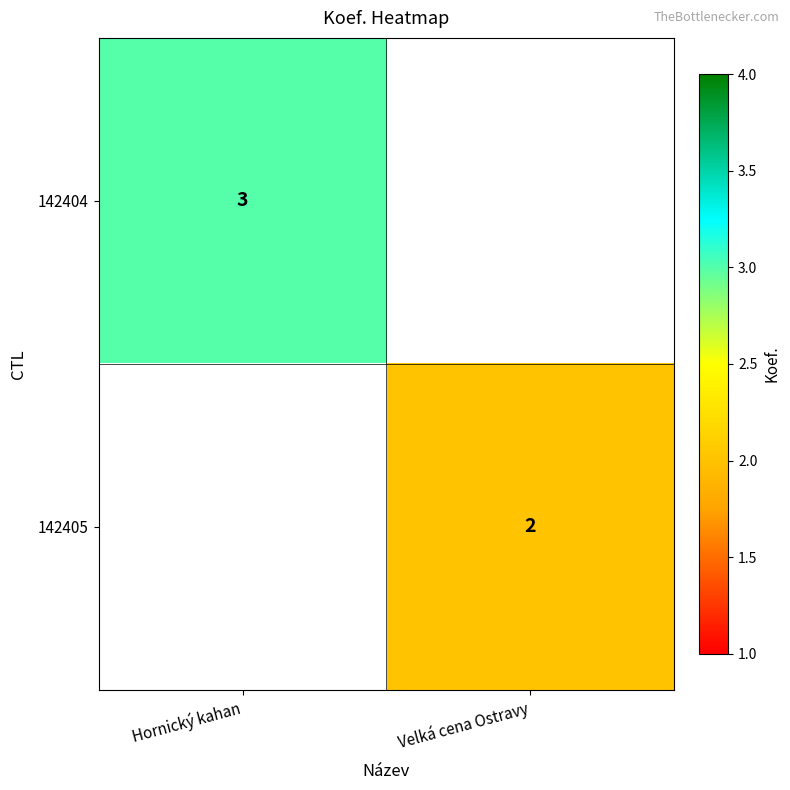

At how many categories does at least one series exceed 1?

2